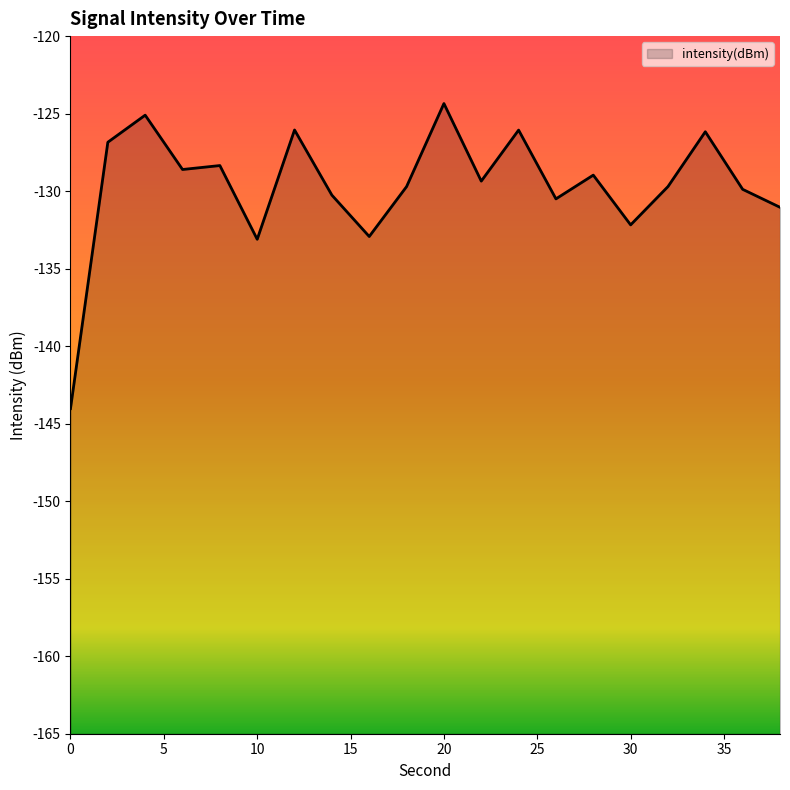

The value at 34 is -126.2. True or false?

True